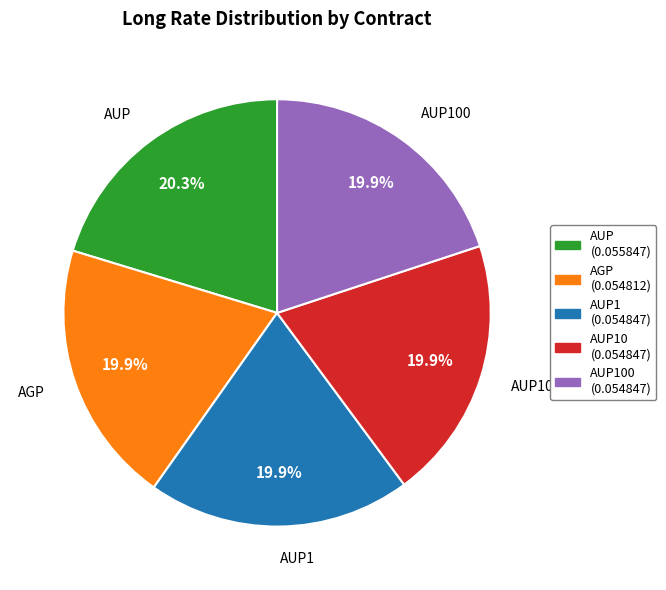

Is there a majority slice in this chart?

No